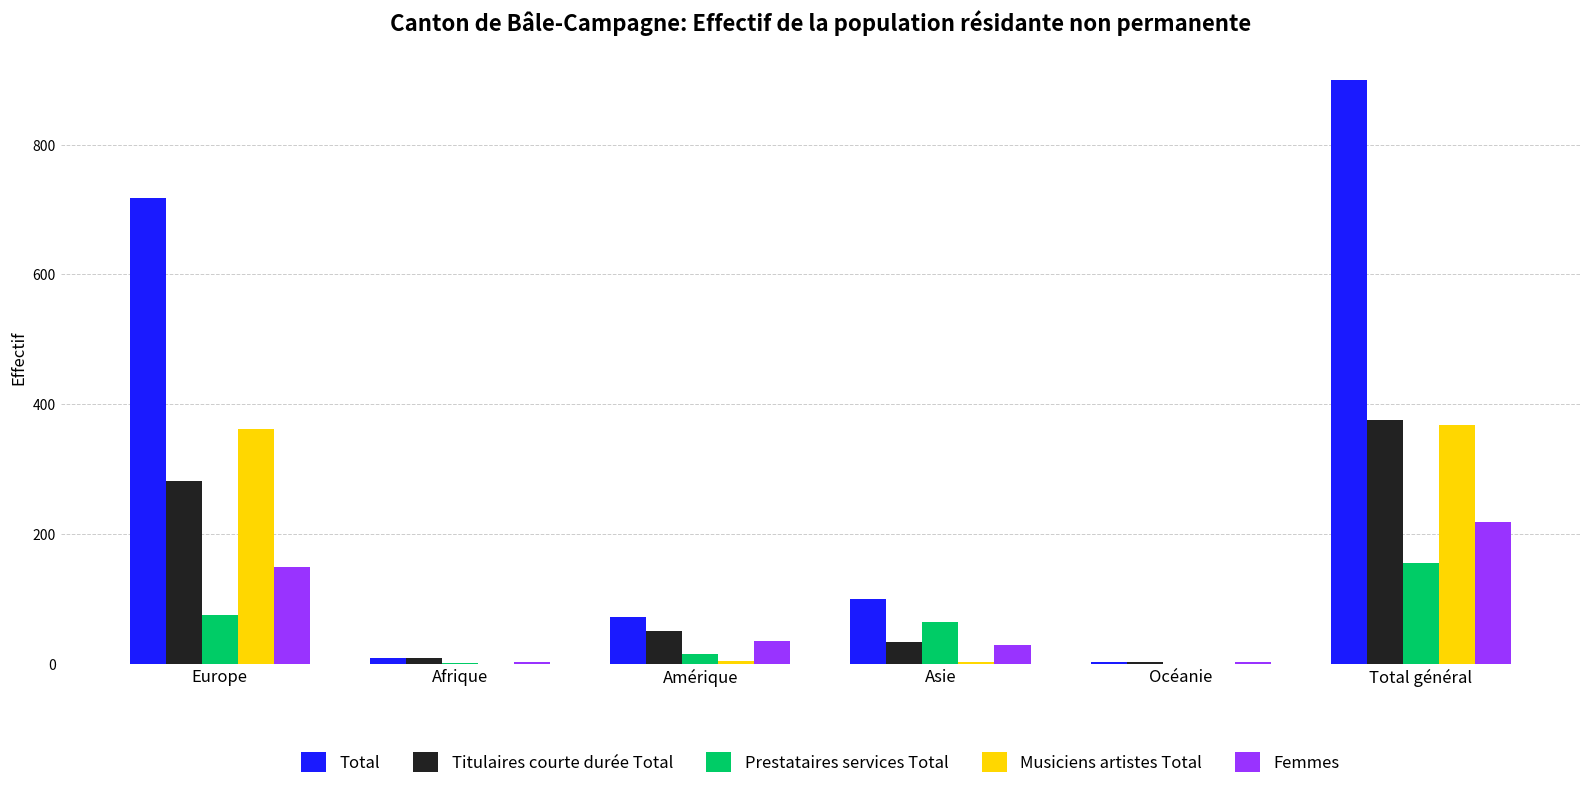

What is the sum of the Titulaires courte durée Total values at Afrique and Europe?

289